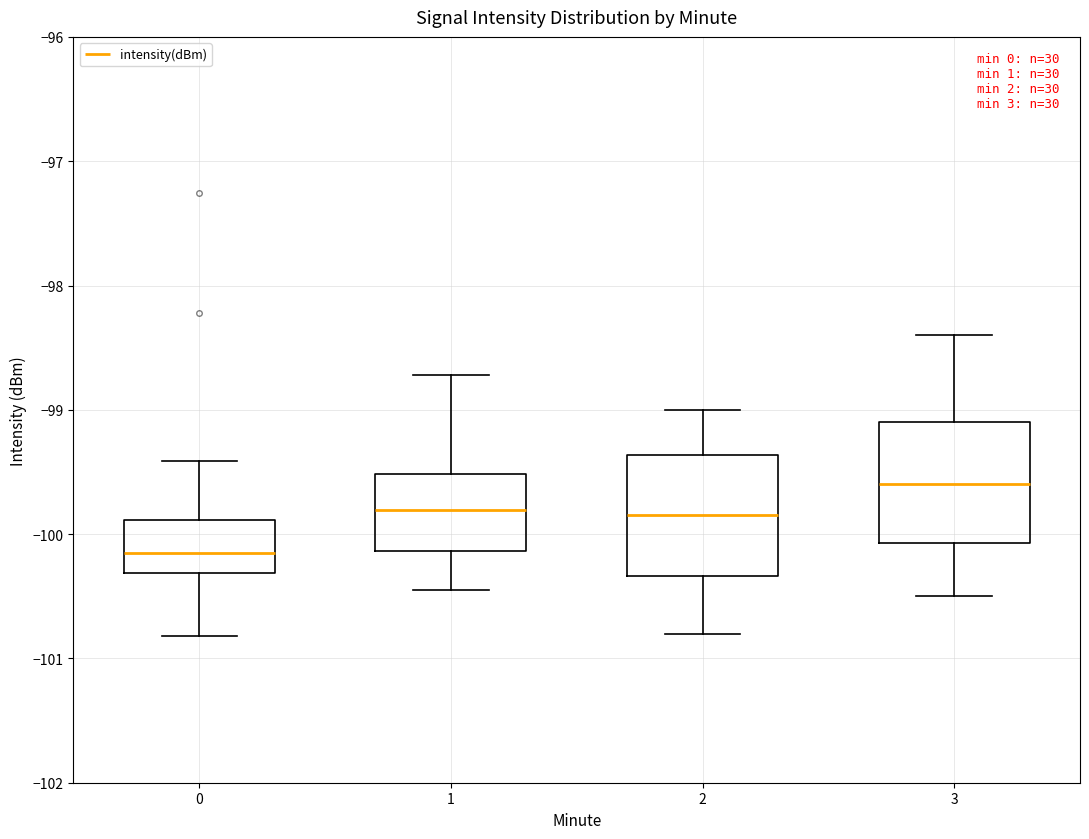

Reading left to right, transcribe this box plot: for each box, give where its median line is, the range the box spans, and where its two whiskers end, as read against the y-axis. The values are not printed on the chart, so give them approximately, as read against the axis.

0: median -100.2, box -100.3 to -99.9, whiskers -100.8 to -99.4
1: median -99.8, box -100.1 to -99.5, whiskers -100.5 to -98.7
2: median -99.8, box -100.3 to -99.4, whiskers -100.8 to -99.0
3: median -99.6, box -100.1 to -99.1, whiskers -100.5 to -98.4